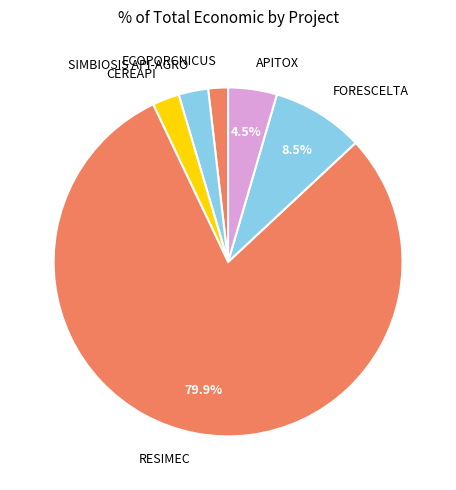

How many slices are in this pie chart?

6